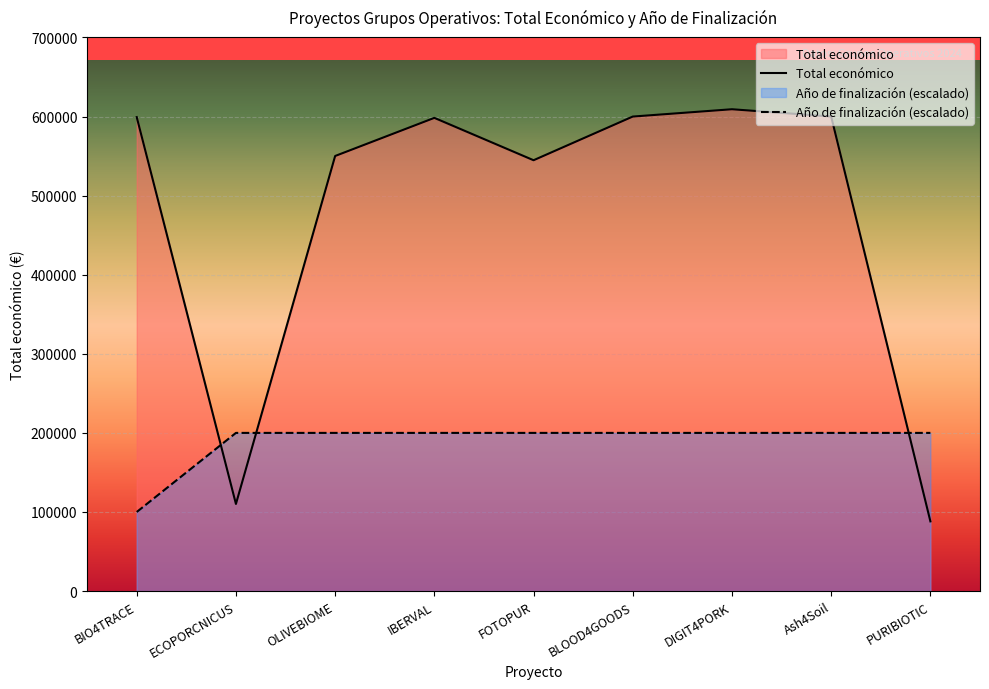

What is the label of the 2nd point from the right?

Ash4Soil